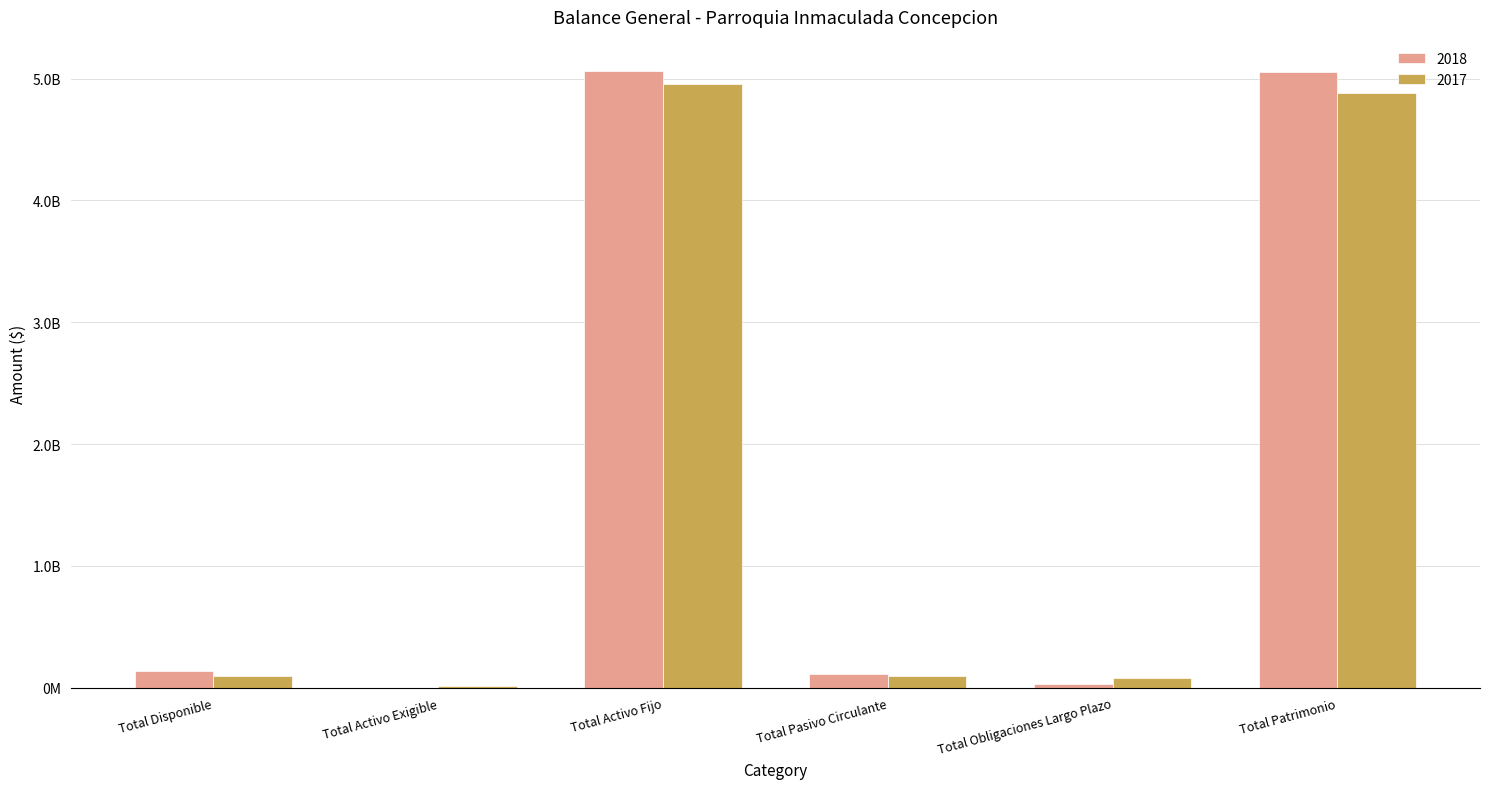

Reading left to right, what are all the values shown in this chart?

2018: 135476752	2595799	5066286245	114059235	34904775	5055394786
2017: 96250631	15777784	4954248788	100020573	83359434	4882897196